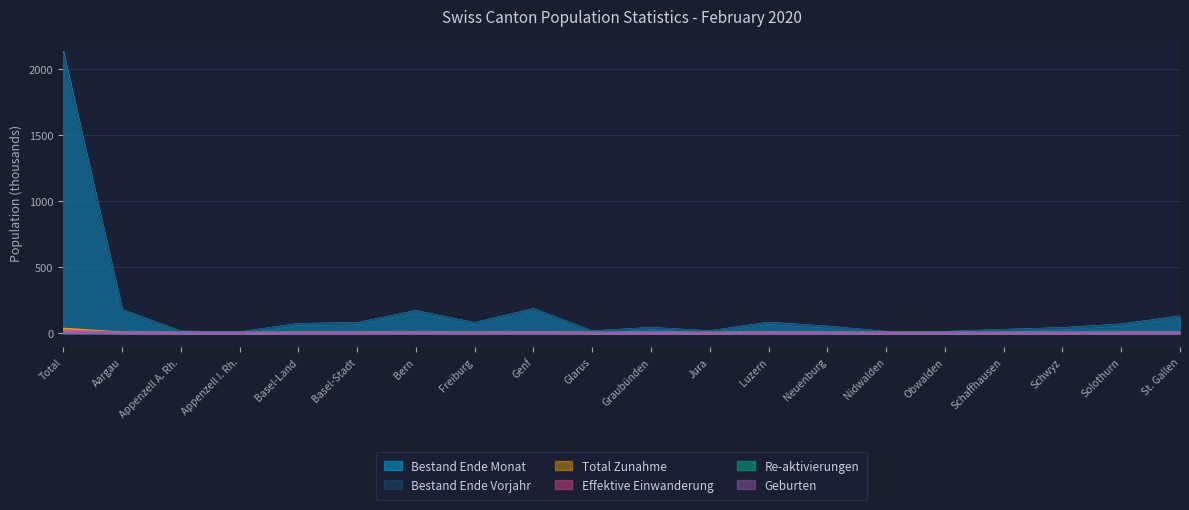

True or false: Geburten and Total Zunahme cross at least once.

False